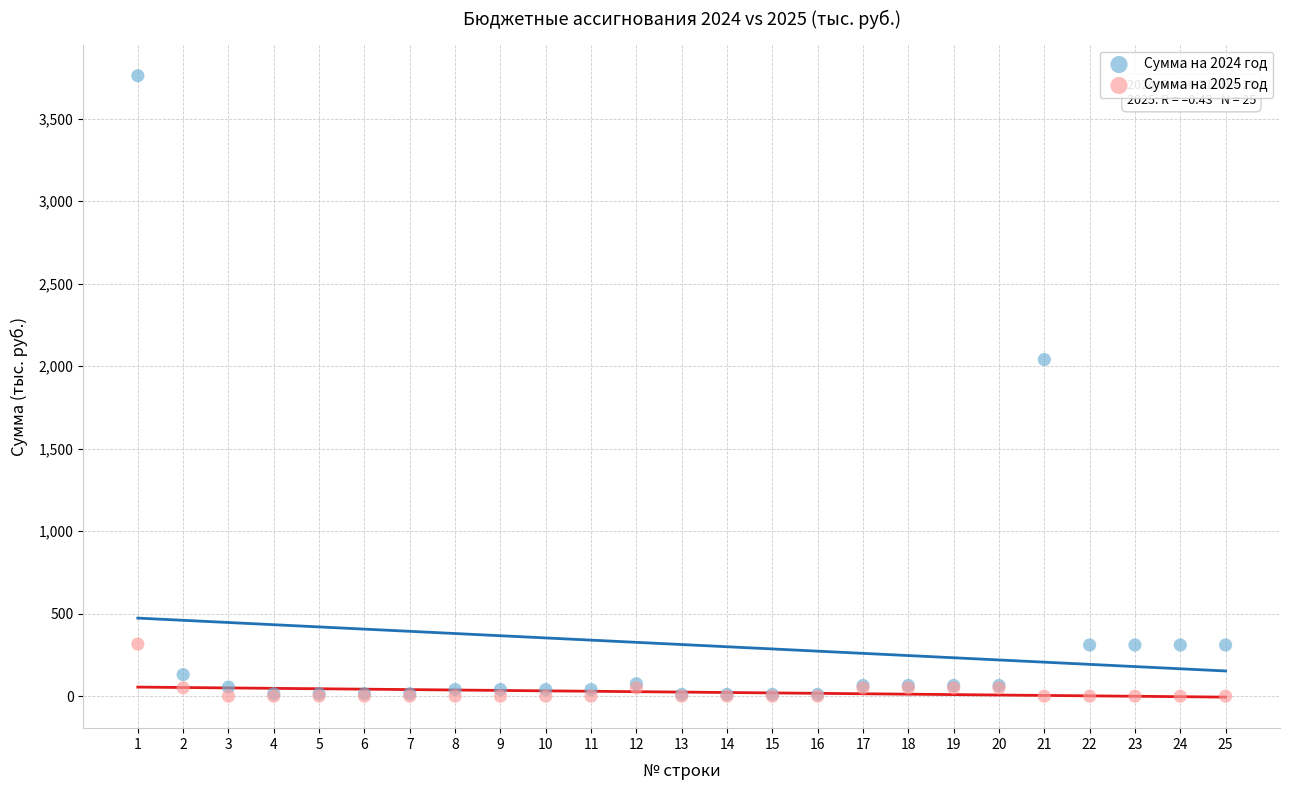

Which series reaches the maximum Y coordinate?

Сумма на 2024 год